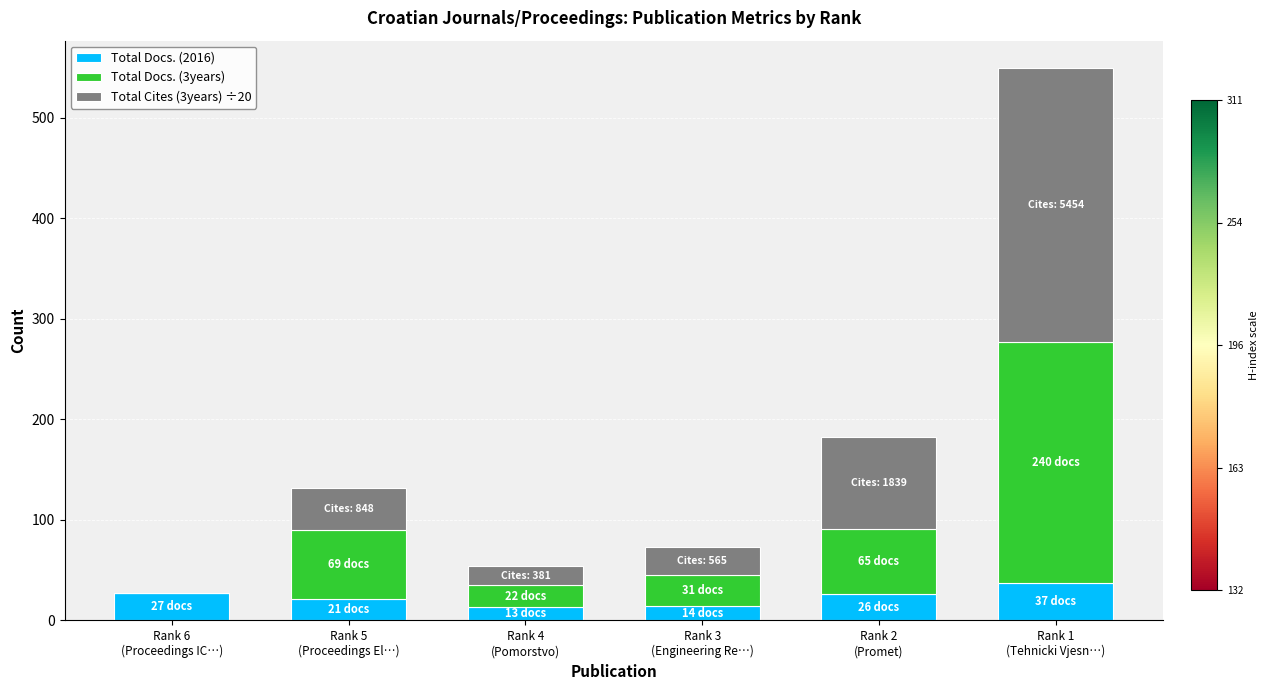

What is the highest value of the Total Docs. (2016) series?

37